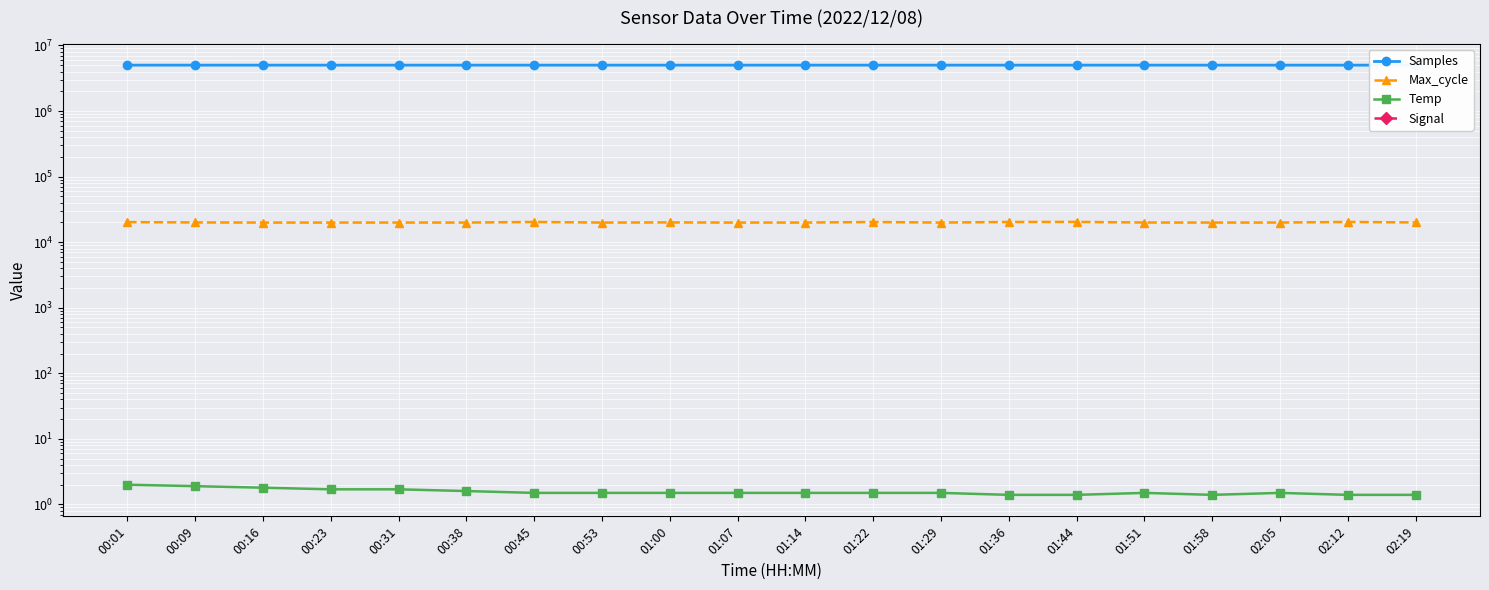

Which category has the lowest value across all series?

01:36